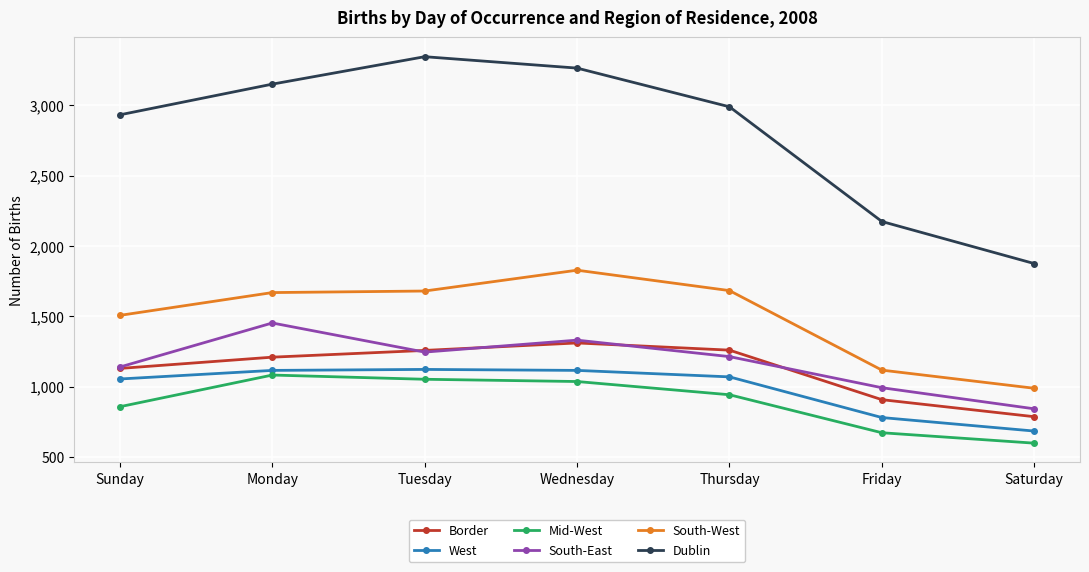

Does the chart display data point markers on the line(s)?

Yes